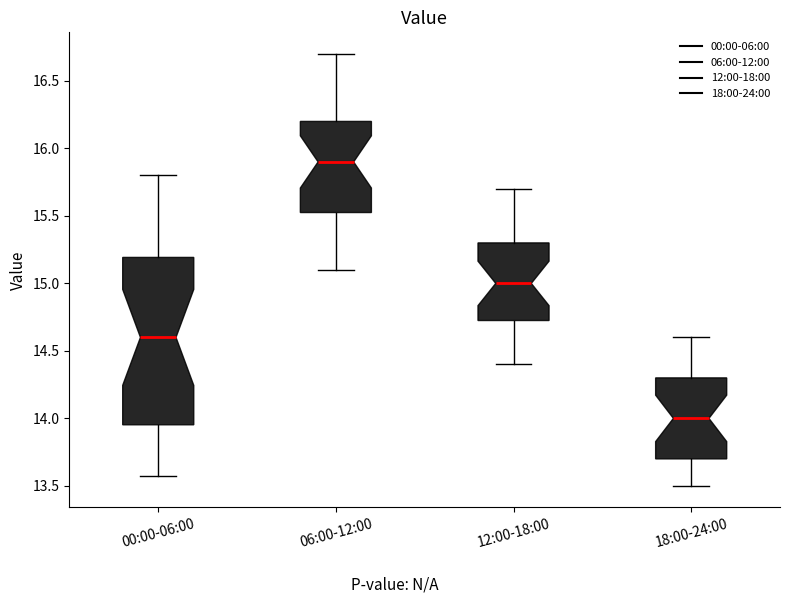

Comparing the boxes themselves (not the whiskers), which one is the tallest?

00:00-06:00